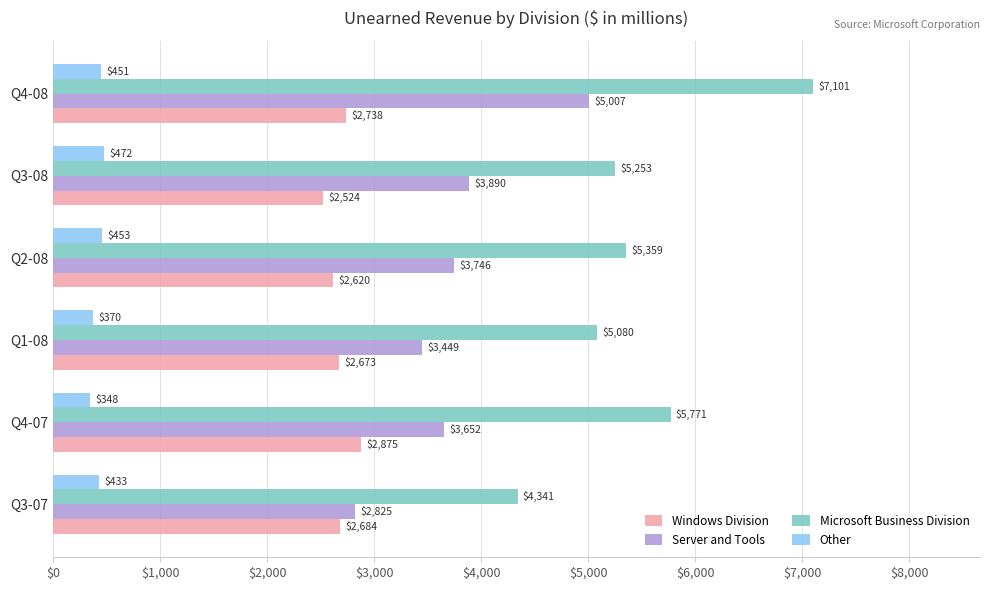

Which series has the largest total across all categories?

Microsoft Business Division